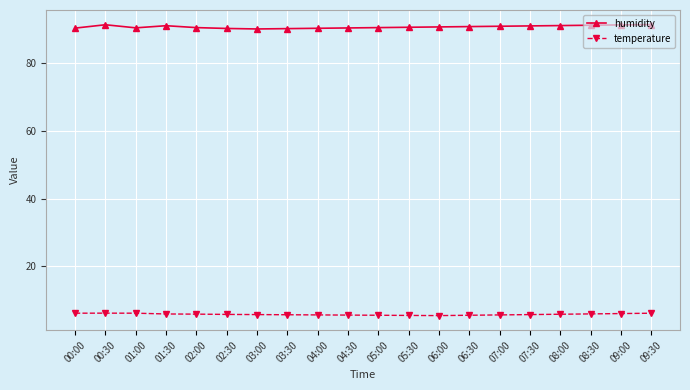

What is the minimum value shown in the chart?

5.5